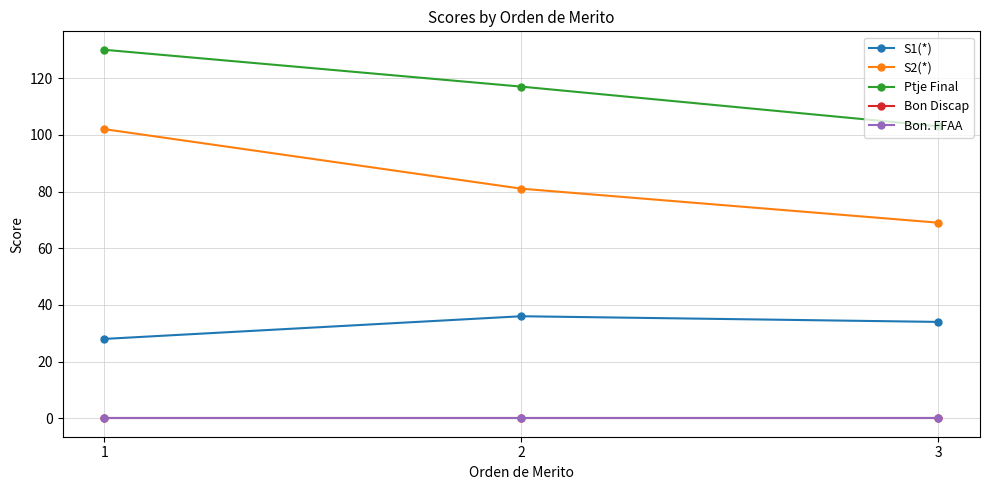

Which category has the lowest value in the Ptje Final series?

3